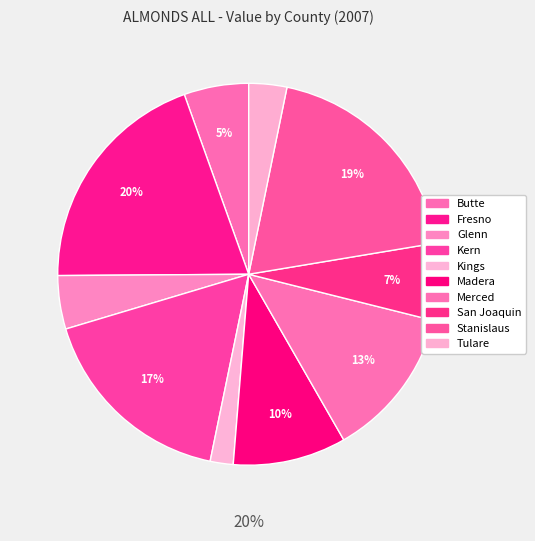

Count the number of slices in the pie.

10